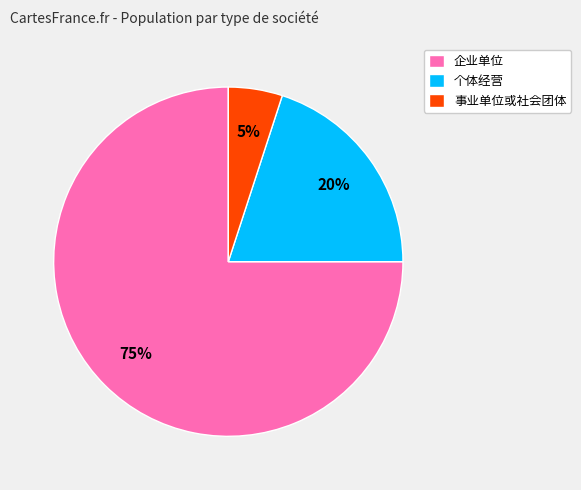

True or false: 事业单位或社会团体 accounts for 5% of the total.

True